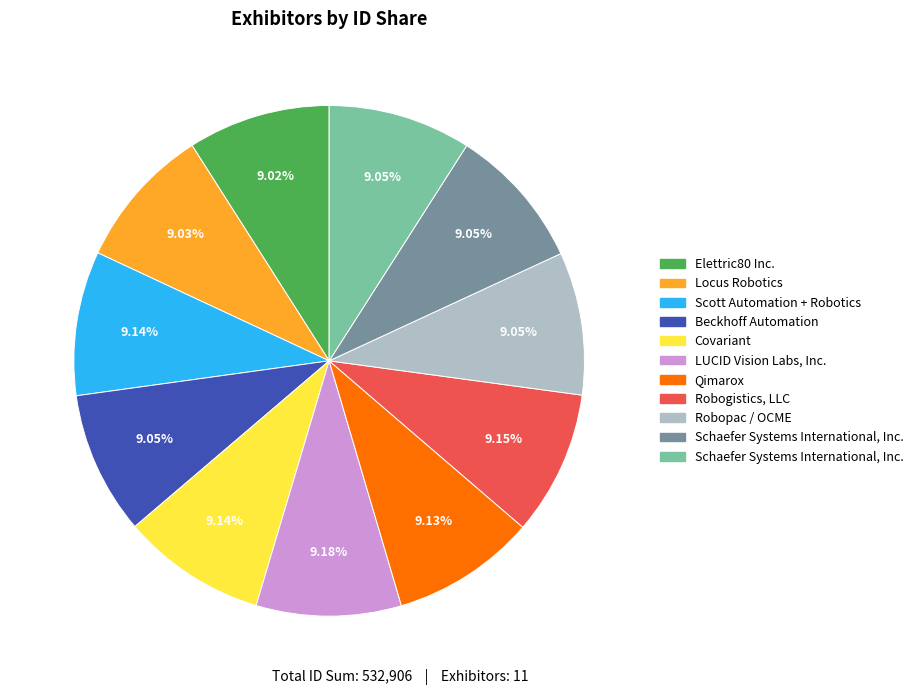

Is there any slice that represents more than half of the pie?

No